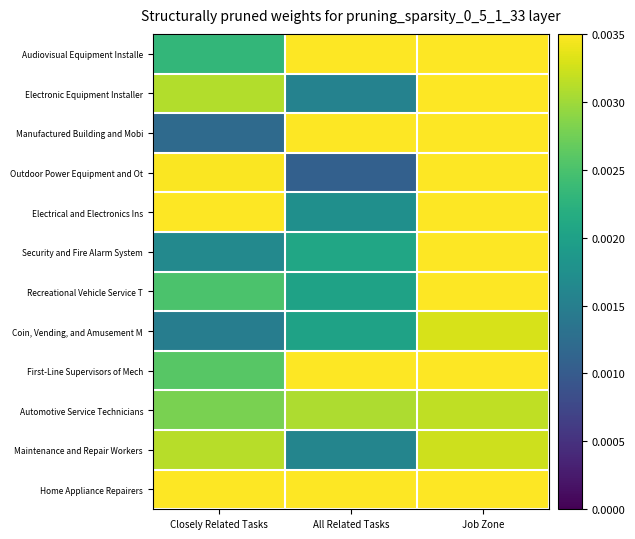

Reading left to right, extract all data points from this chart.

Audiovisual Equipment Installe: Closely Related Tasks=0.0	All Related Tasks=0.0	Job Zone=0.0
Electronic Equipment Installer: Closely Related Tasks=0.0	All Related Tasks=0.0	Job Zone=0.0
Manufactured Building and Mobi: Closely Related Tasks=0.0	All Related Tasks=0.0	Job Zone=0.0
Outdoor Power Equipment and Ot: Closely Related Tasks=0.0	All Related Tasks=0.0	Job Zone=0.0
Electrical and Electronics Ins: Closely Related Tasks=0.0	All Related Tasks=0.0	Job Zone=0.0
Security and Fire Alarm System: Closely Related Tasks=0.0	All Related Tasks=0.0	Job Zone=0.0
Recreational Vehicle Service T: Closely Related Tasks=0.0	All Related Tasks=0.0	Job Zone=0.0
Coin, Vending, and Amusement M: Closely Related Tasks=0.0	All Related Tasks=0.0	Job Zone=0.0
First-Line Supervisors of Mech: Closely Related Tasks=0.0	All Related Tasks=0.0	Job Zone=0.0
Automotive Service Technicians: Closely Related Tasks=0.0	All Related Tasks=0.0	Job Zone=0.0
Maintenance and Repair Workers: Closely Related Tasks=0.0	All Related Tasks=0.0	Job Zone=0.0
Home Appliance Repairers: Closely Related Tasks=0.0	All Related Tasks=0.0	Job Zone=0.0